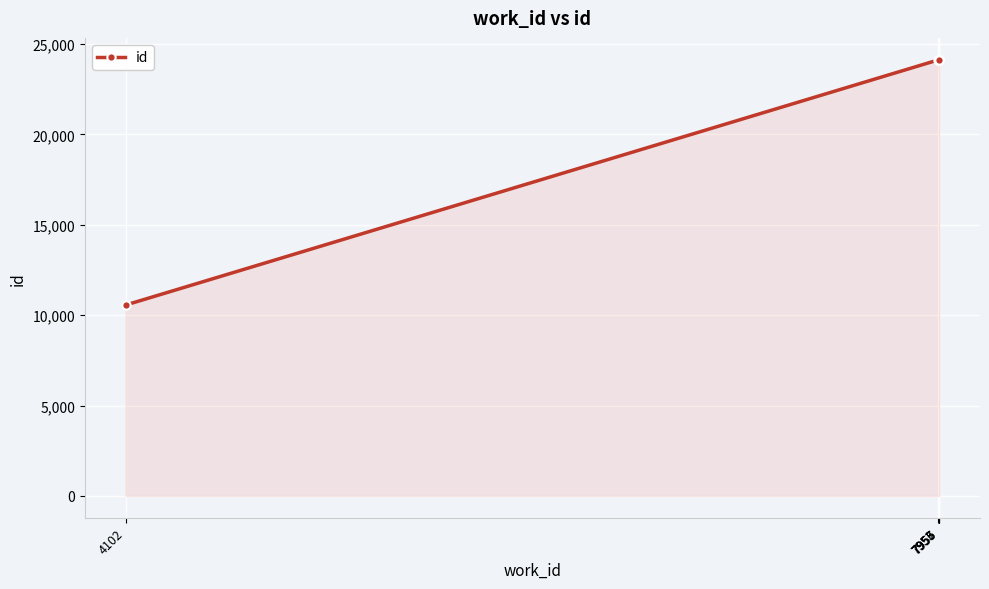

True or false: the data shows 13301 at 7955.

False